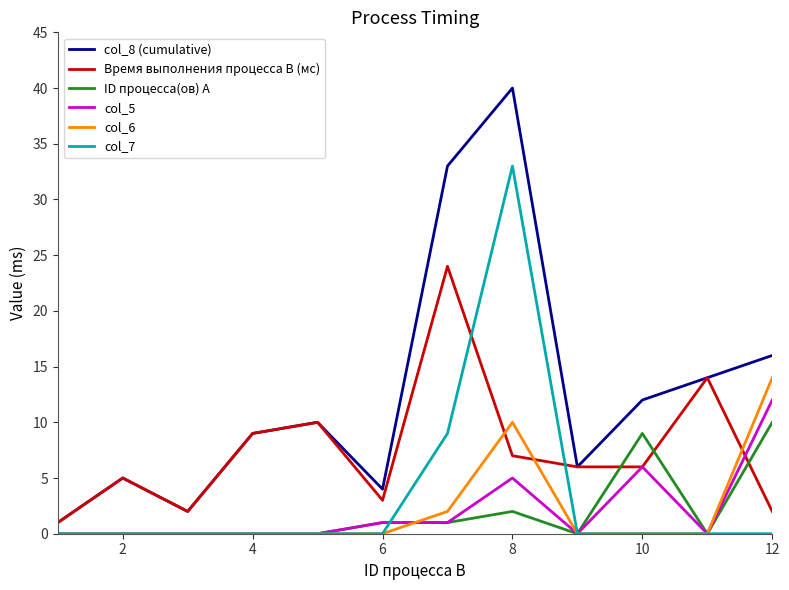

Which series has the largest range (max minus min)?

col_8 (cumulative)